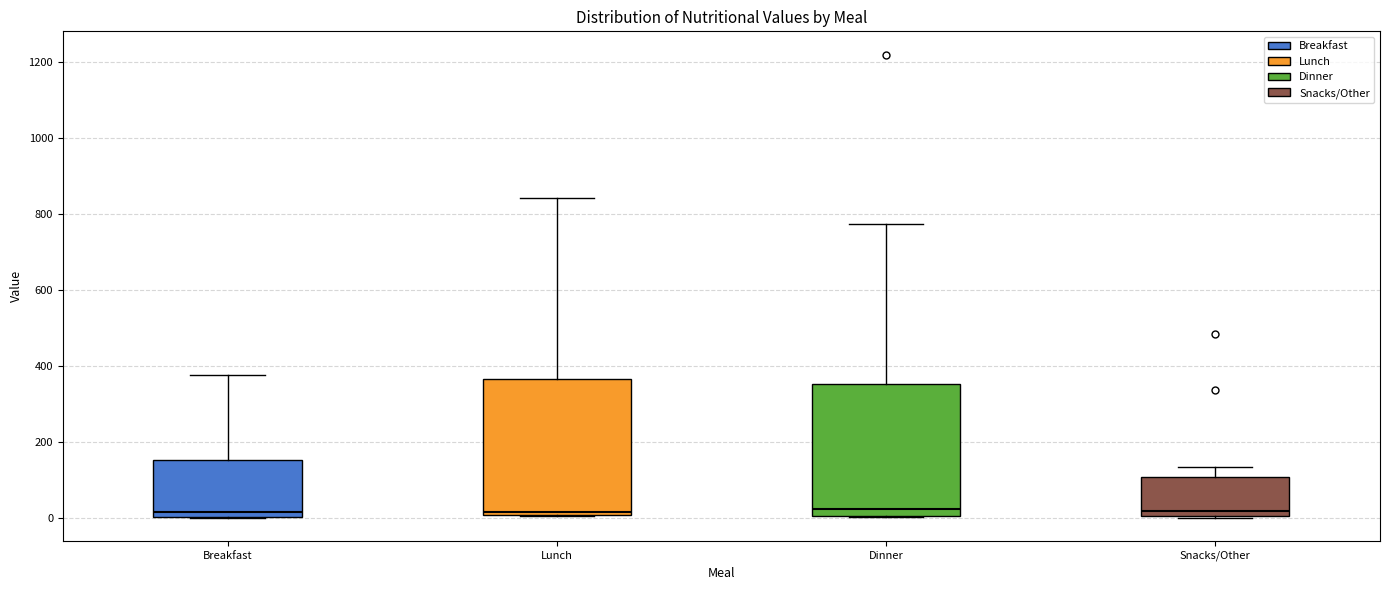

Where does the median line of the box for Lunch sit on the y-axis? The values are not printed on the chart, so give them approximately, as read against the axis.

20